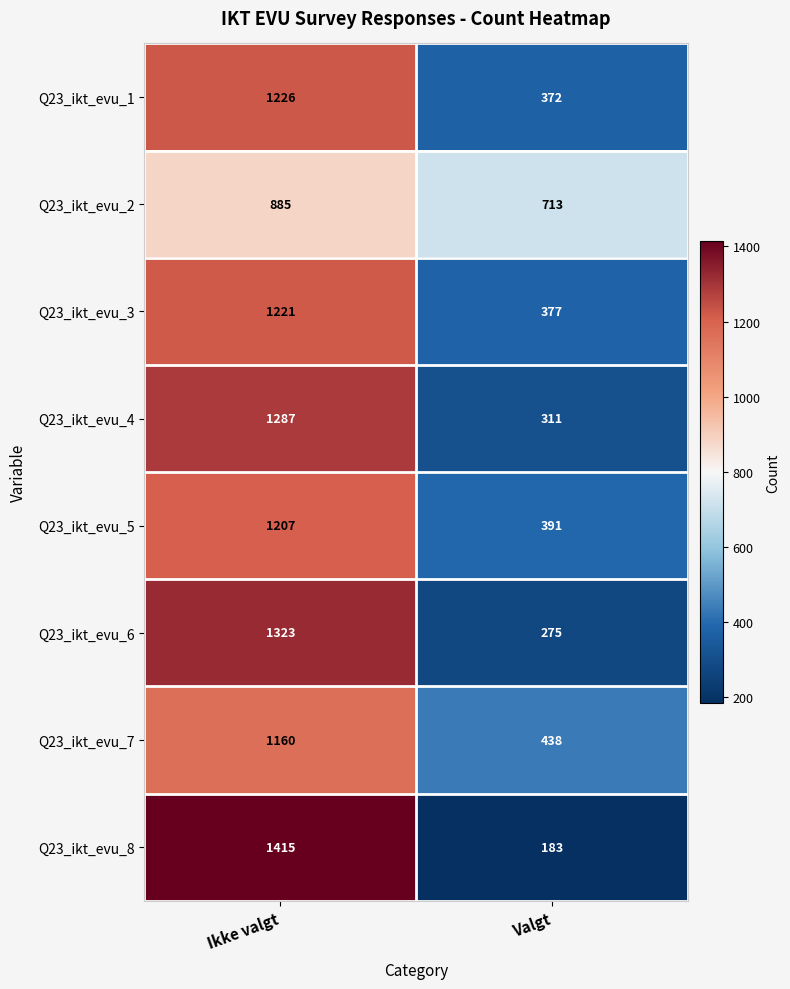

List the series in order of their peak value, highest first.

Q23_ikt_evu_8, Q23_ikt_evu_6, Q23_ikt_evu_4, Q23_ikt_evu_1, Q23_ikt_evu_3, Q23_ikt_evu_5, Q23_ikt_evu_7, Q23_ikt_evu_2